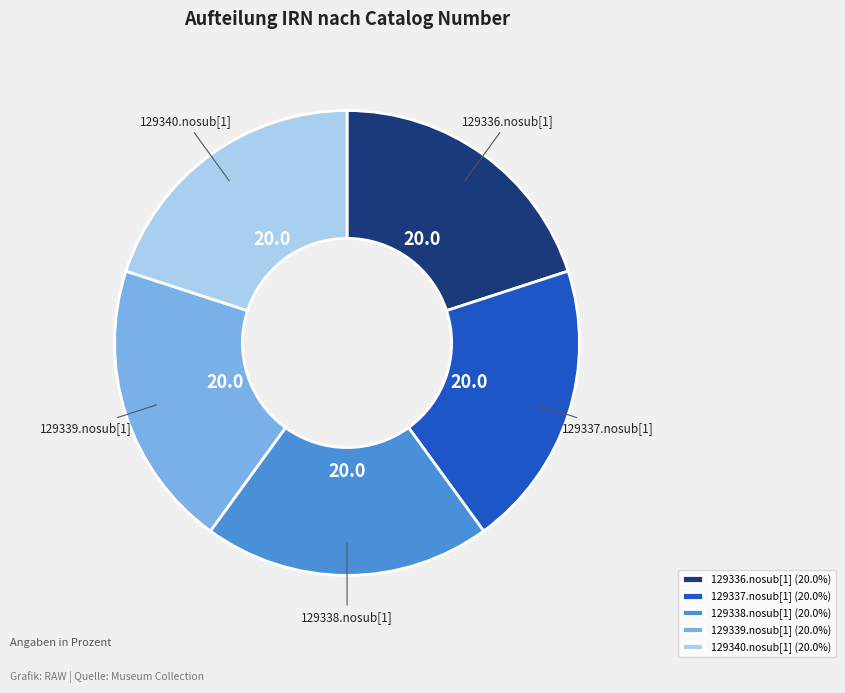

Is there any slice that represents more than half of the pie?

No